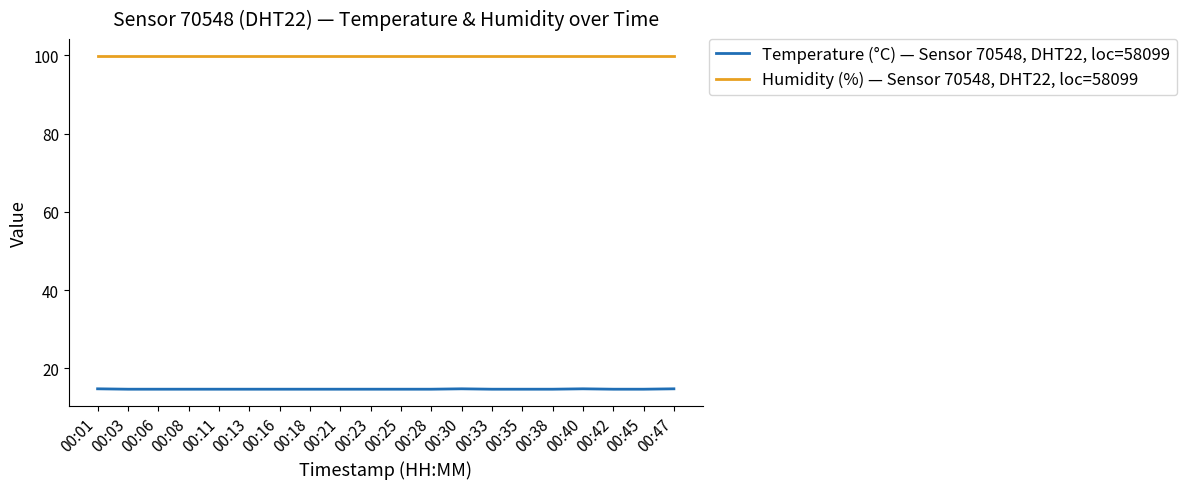

Which series has the largest range (max minus min)?

Temperature (°C) — Sensor 70548, DHT22, loc=58099